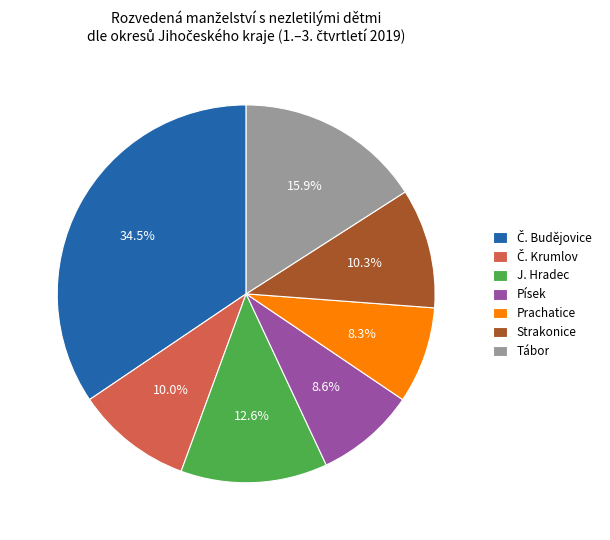

How much of the chart is everything except Písek?

91.4%